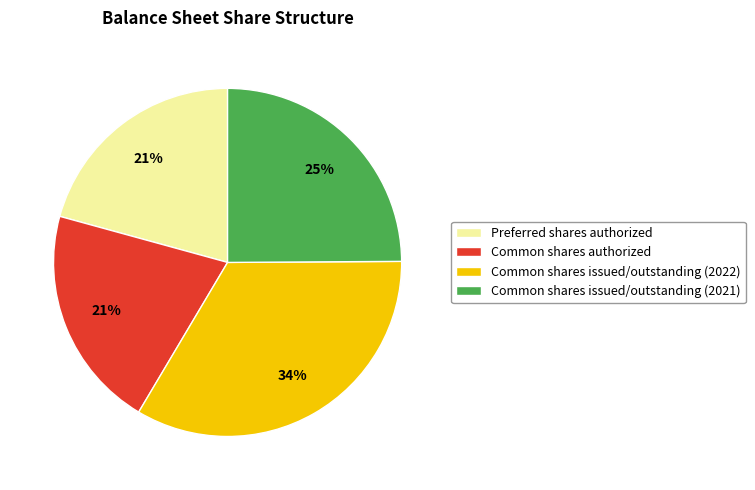

Count the number of slices in the pie.

4